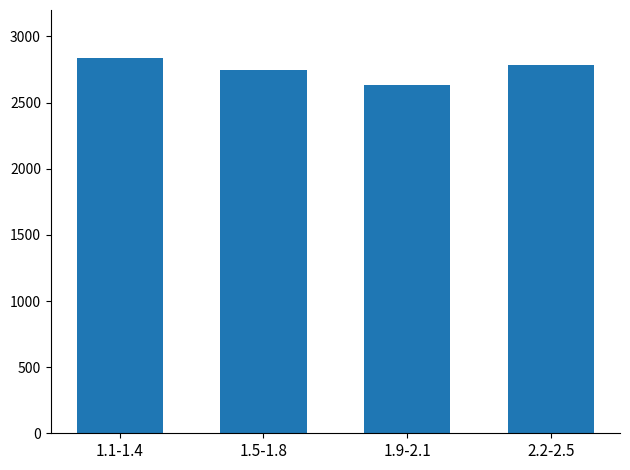

True or false: the data shows 3951.1 at 1.9-2.1.

False